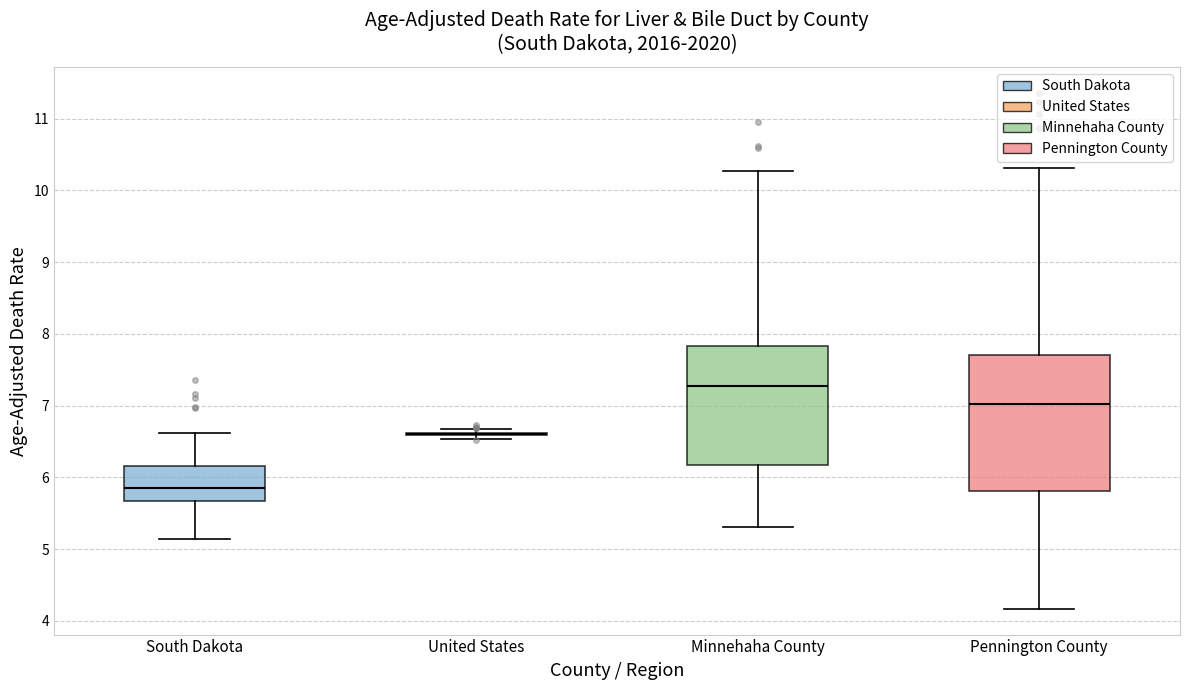

Comparing the boxes themselves (not the whiskers), which one is the tallest?

Pennington County